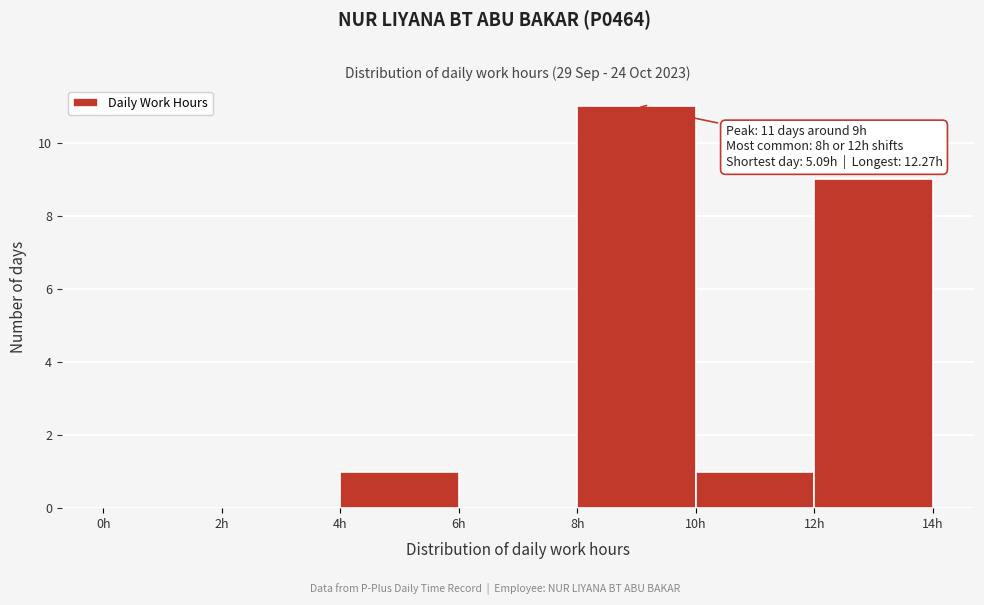

Which range on the x-axis has the tallest bar?

8 to 10